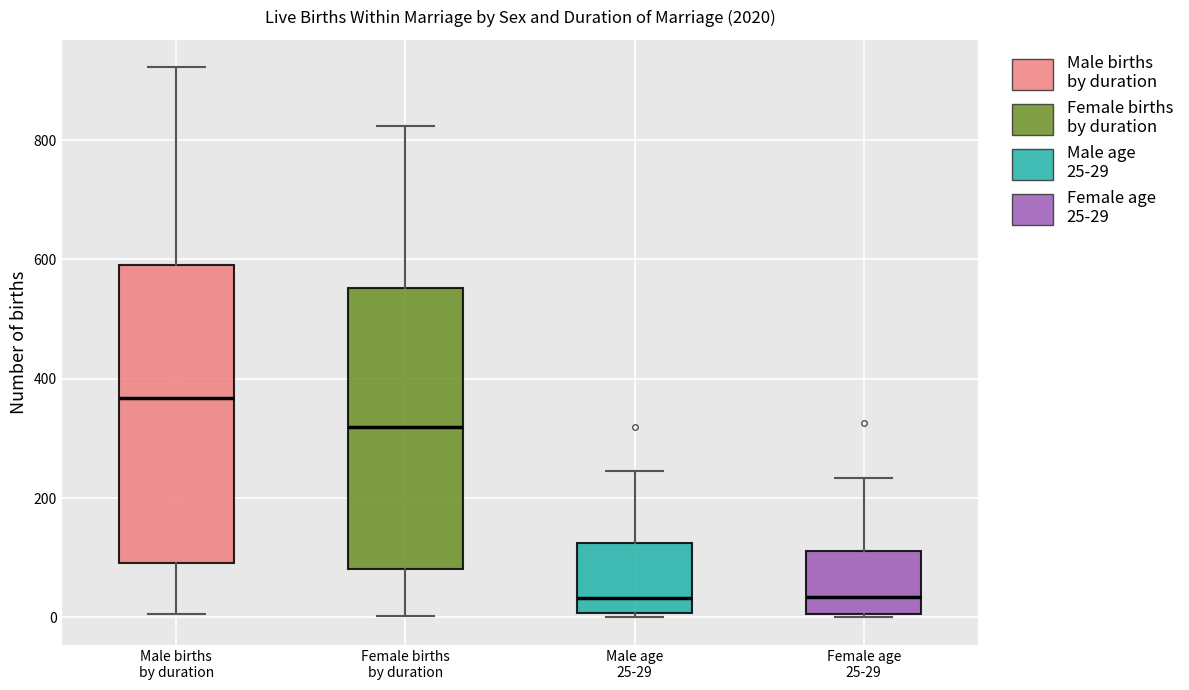

Comparing the boxes themselves (not the whiskers), which one is the tallest?

Male births by duration